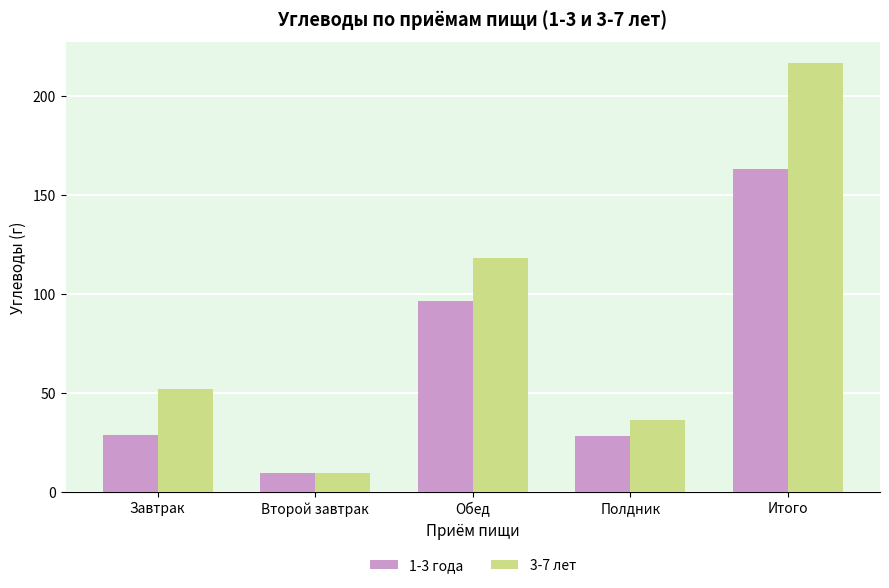

At which category does the chart reach its peak across all series?

Итого